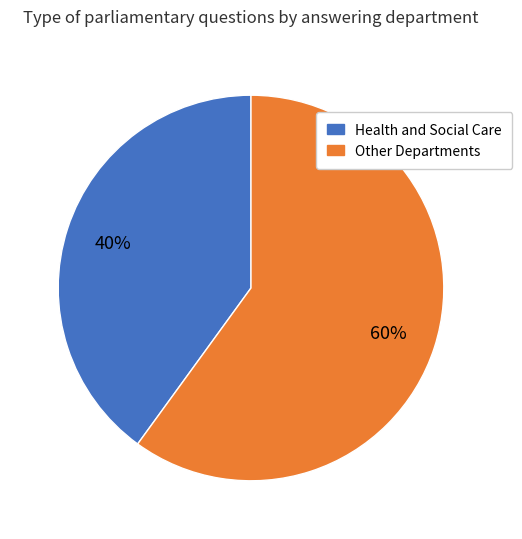

To the nearest percent, what is the combined percentage of Health and Social Care and Other Departments?

100%